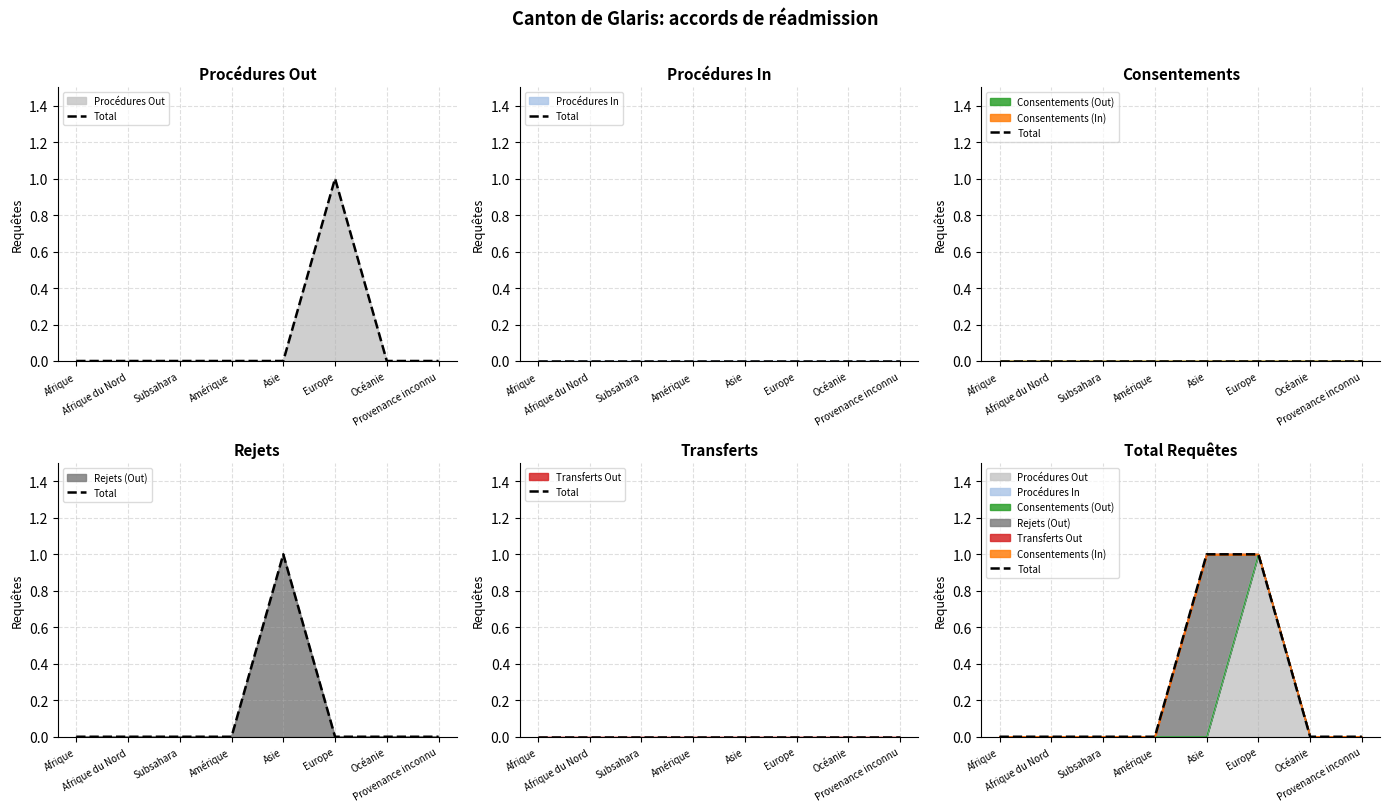

What is the value of the 5th point from the left?

1